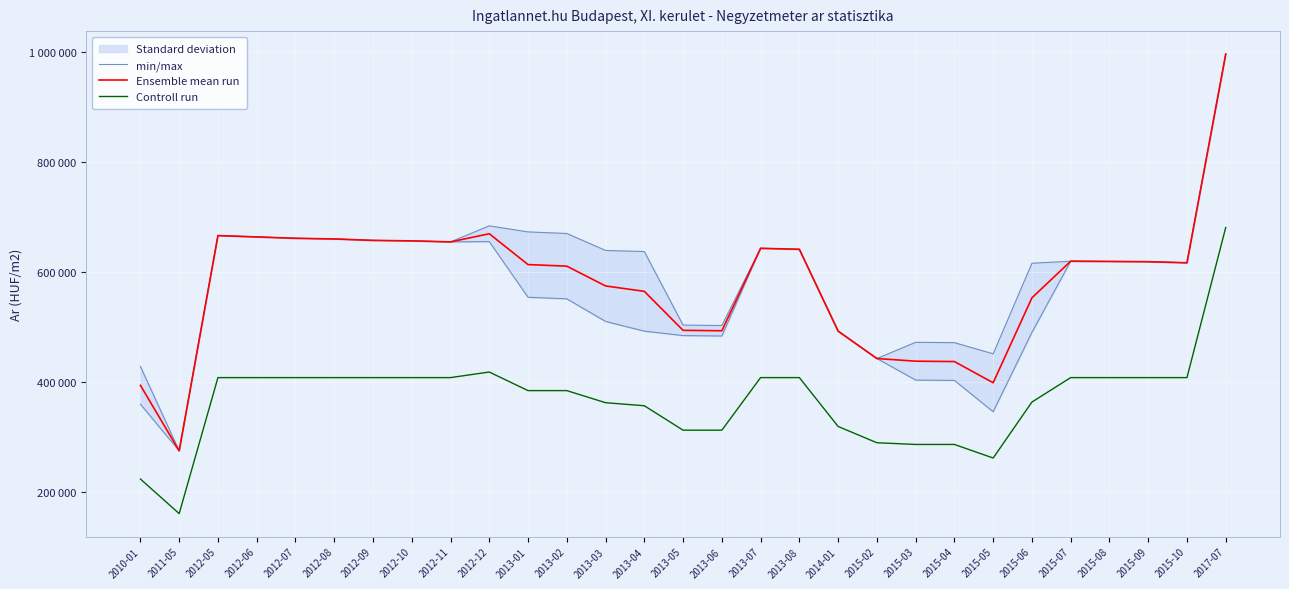

List the labels in order of min/max value, largest first.

2017-07, 2012-05, 2012-06, 2012-07, 2012-08, 2012-09, 2012-10, 2012-12, 2012-11, 2013-07, 2013-08, 2015-07, 2015-08, 2015-09, 2015-10, 2013-01, 2013-02, 2013-03, 2014-01, 2013-04, 2015-06, 2013-05, 2013-06, 2015-02, 2015-03, 2015-04, 2010-01, 2015-05, 2011-05